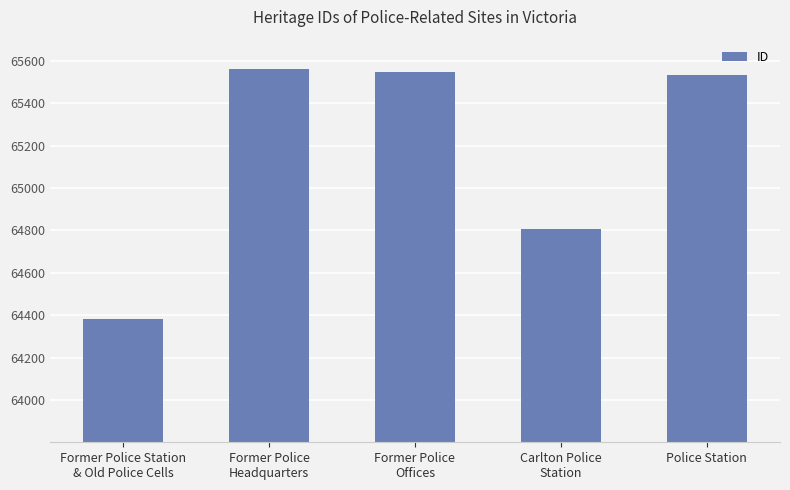

What is the average value?

65166